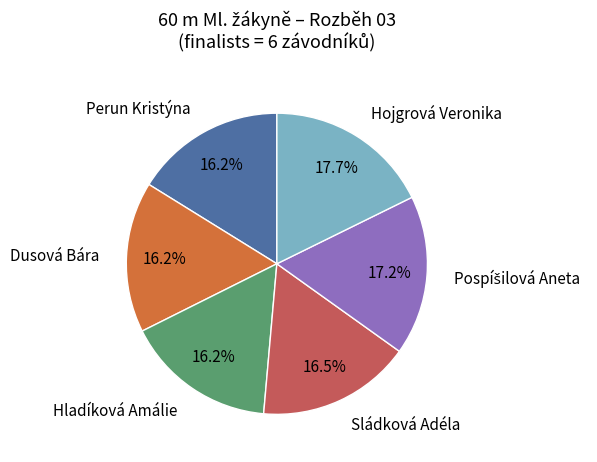

To the nearest percent, what is the average slice percentage?

17%